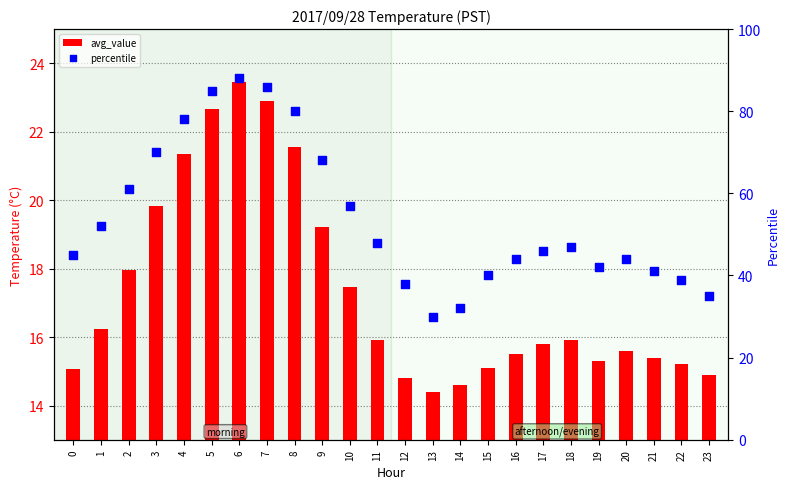

What is the total value across all series at 0?

60.1